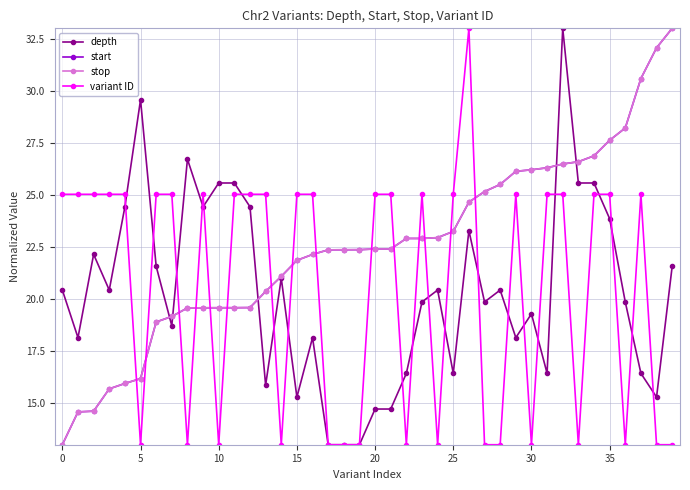

True or false: variant ID has more than 1 interior local peaks.

True